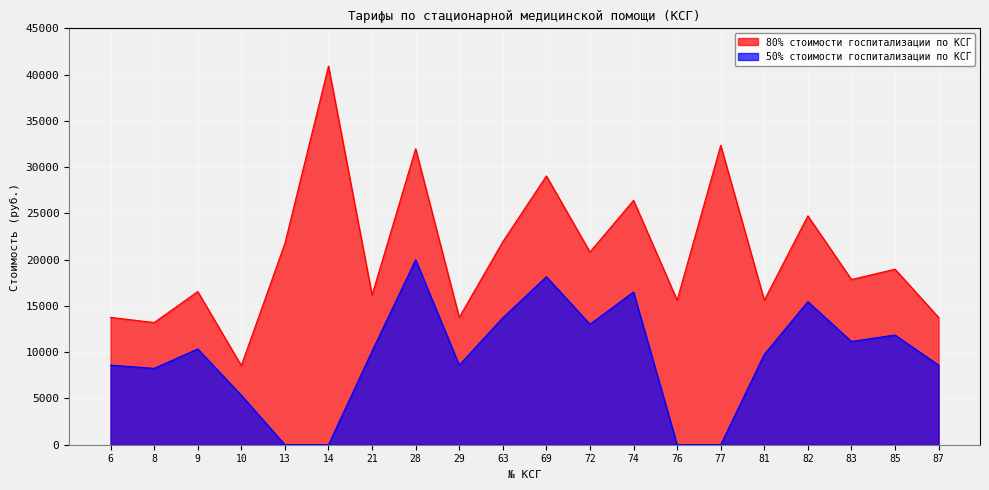

List the labels in order of 80% стоимости госпитализации по КСГ value, largest first.

14, 77, 28, 69, 74, 82, 63, 13, 72, 85, 83, 9, 21, 76, 81, 6, 29, 87, 8, 10